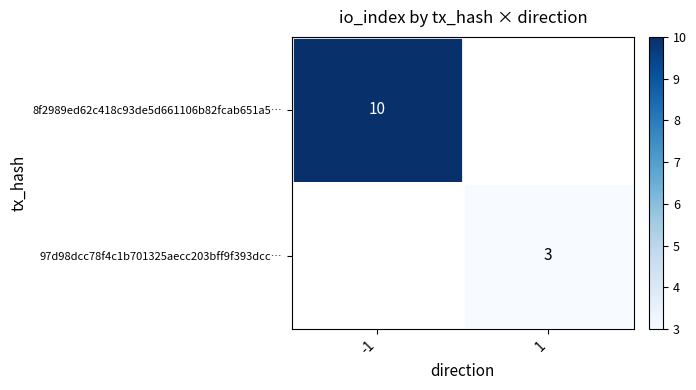

True or false: 97d98dcc78f4c1b701325aecc203bff9f393dcc… has a value of 3 at 1.

True